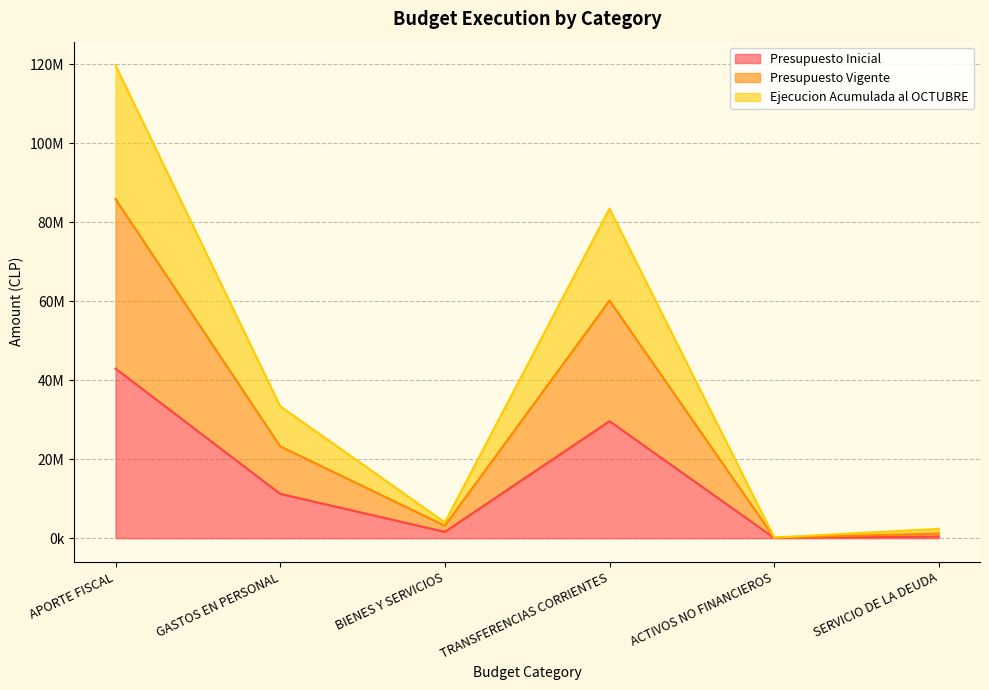

What is the difference between the maximum and second lowest values in the Presupuesto Vigente series?

84689784